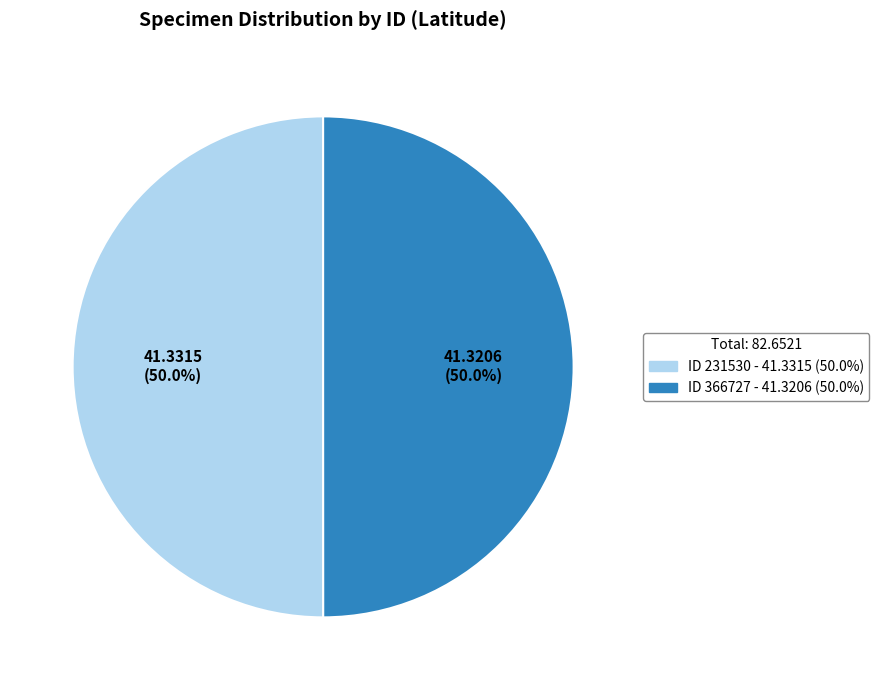

Rank the categories by value from highest to lowest.

231530, 366727